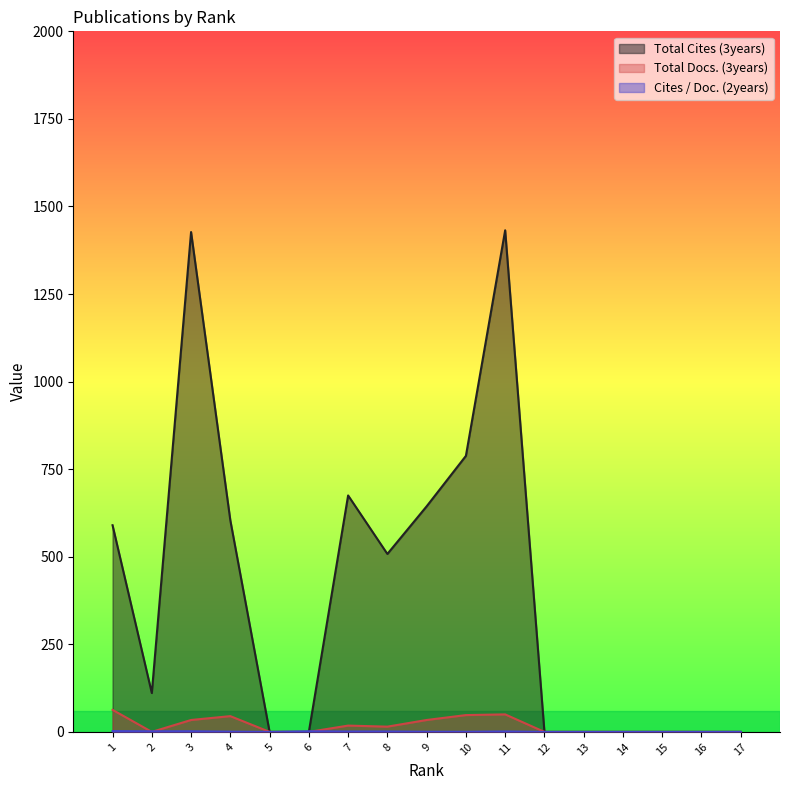

What is the average value of the Cites / Doc. (2years) series?

0.8